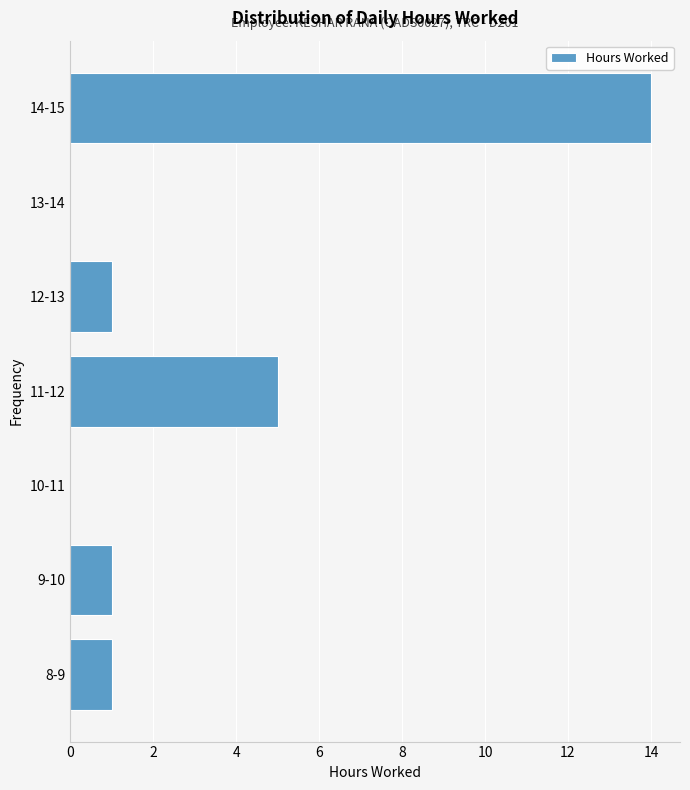

Reading top to bottom, extract all data points from this chart.

14-15=14	13-14=0	12-13=1	11-12=5	10-11=0	9-10=1	8-9=1